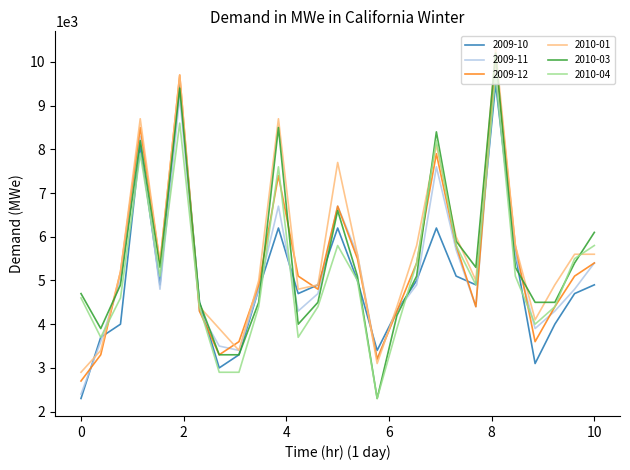

What is the smallest value displayed?

2300